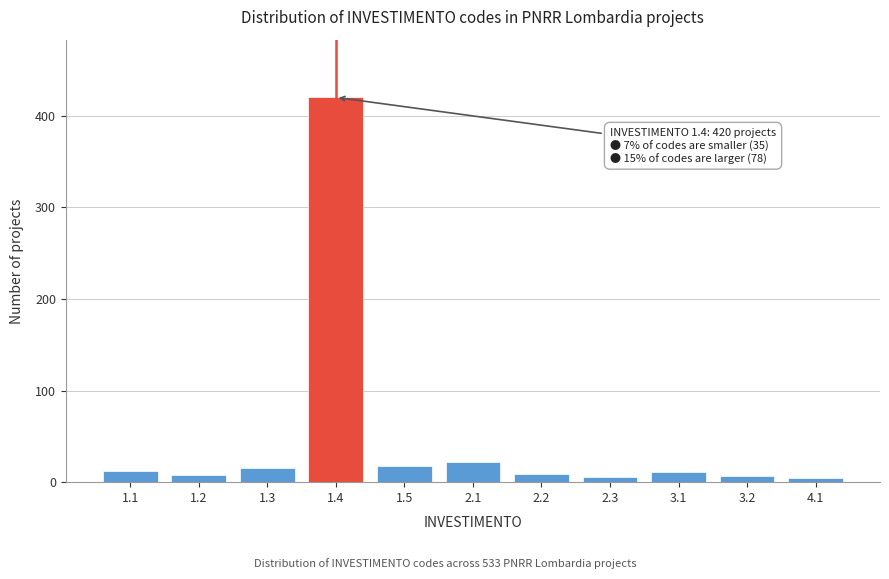

What is the change in value from 1.4 to 3.1?

-409